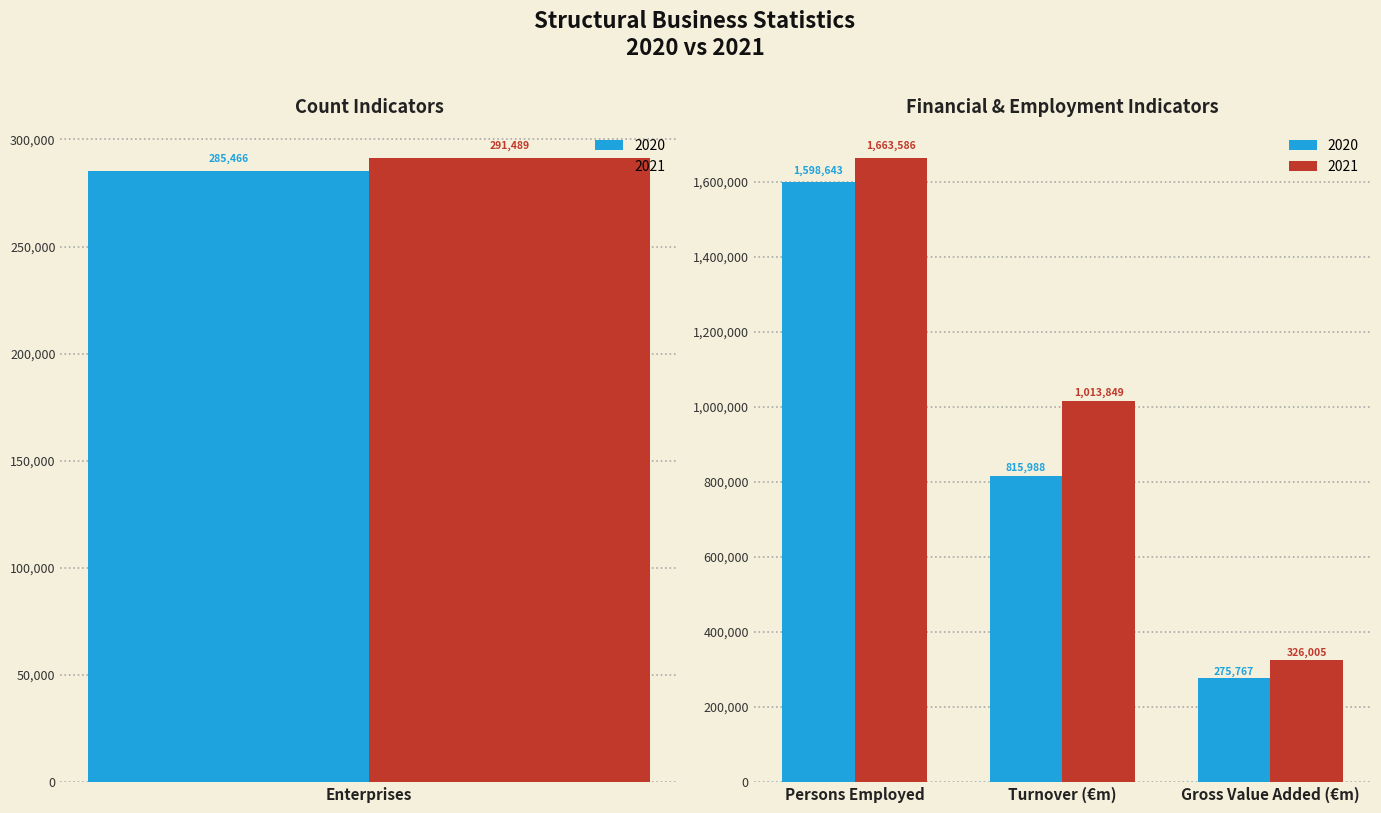

What are all the series names shown in the legend?

2020, 2021